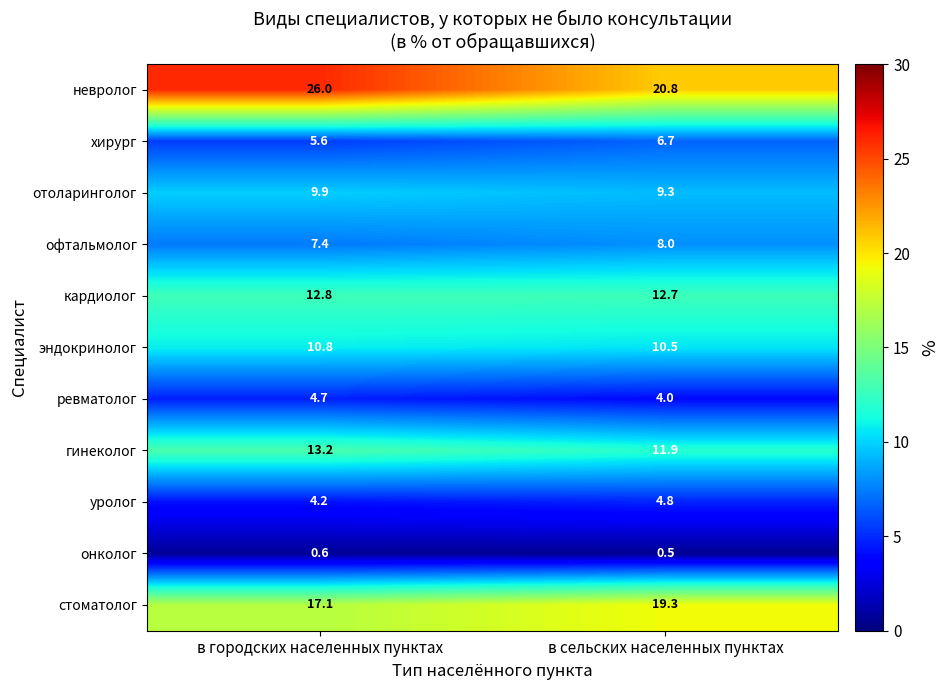

What is the total value across all series at в городских населенных пунктах?

112.3